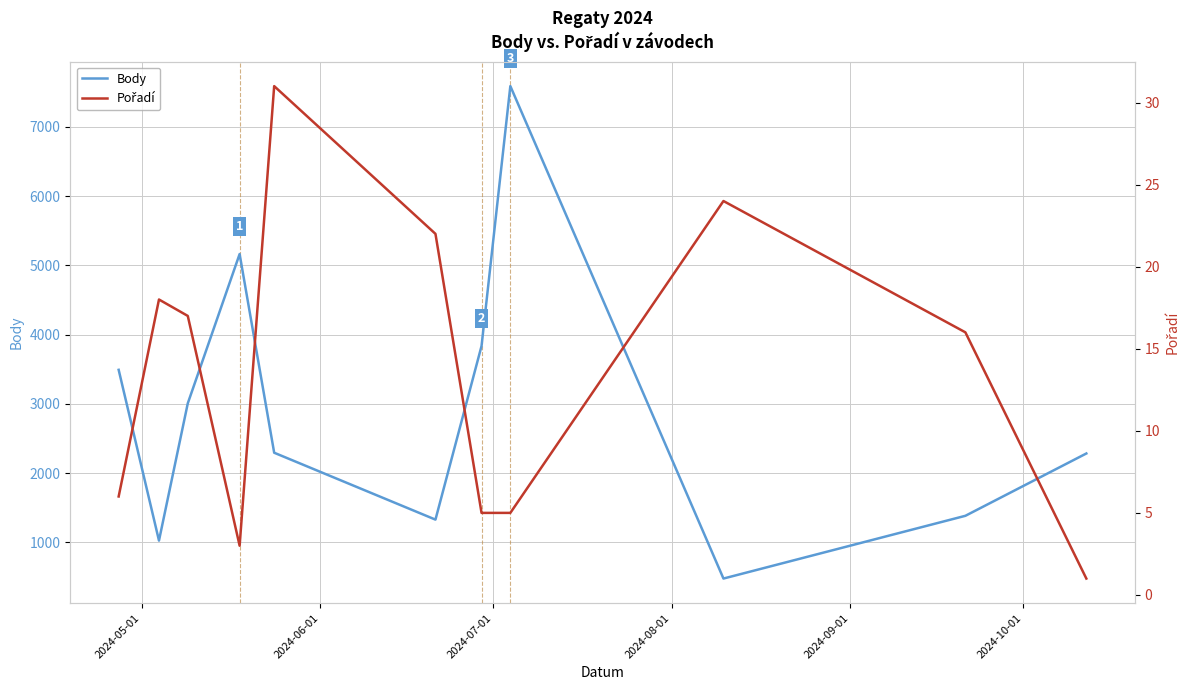

The value of Pořadí at 2024-09-01 is 15. True or false?

False